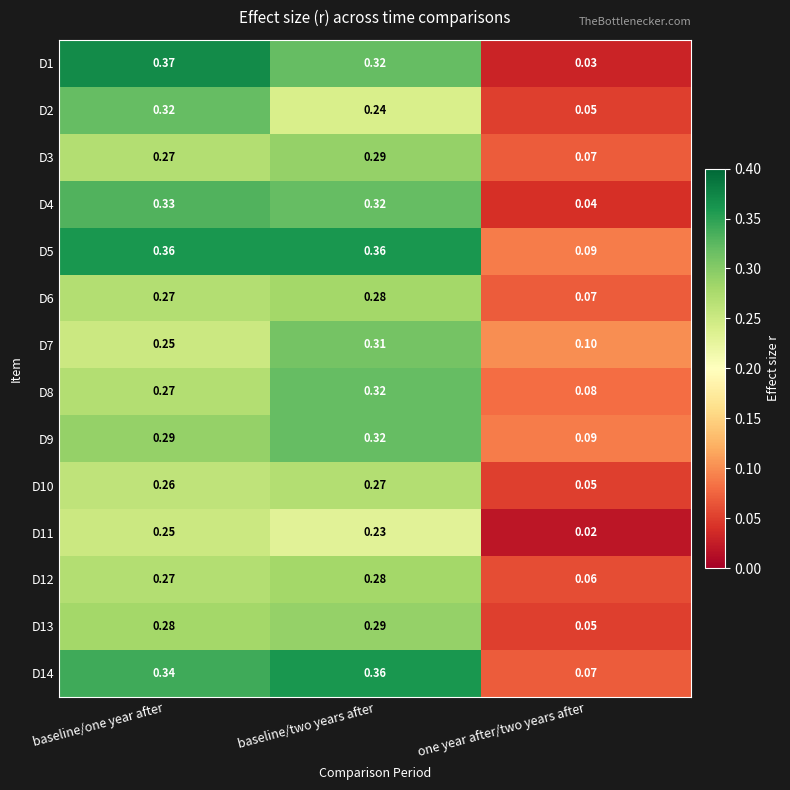

Which label corresponds to the largest value in the chart?

baseline/one year after